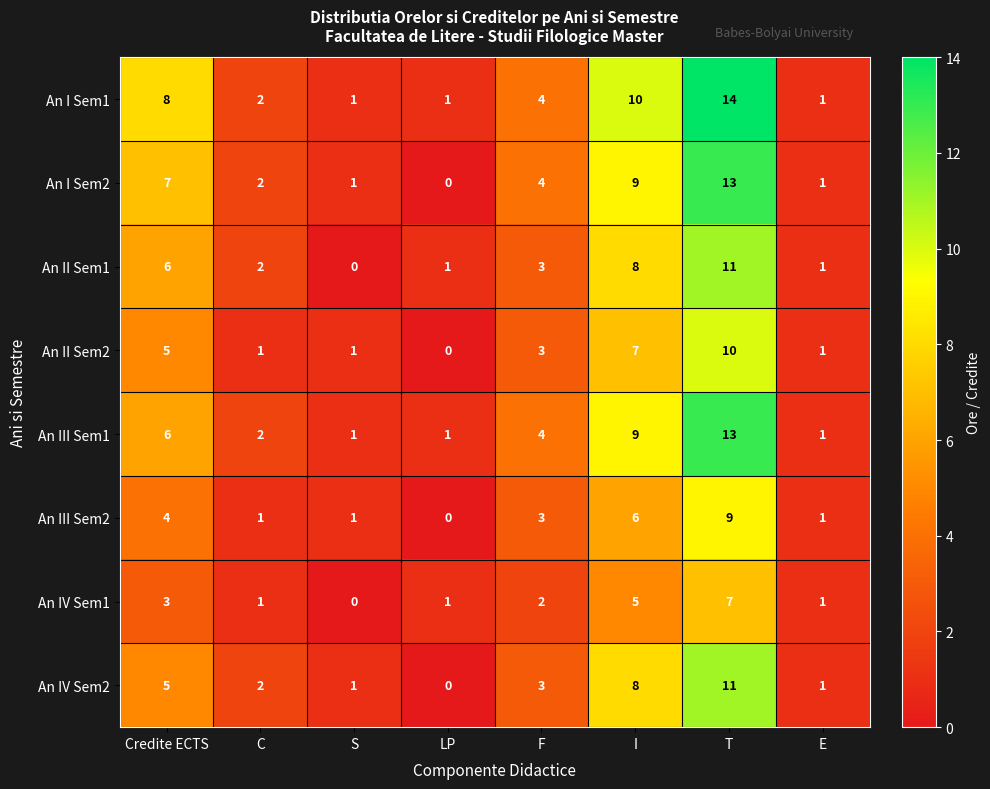

What is the difference between the second highest and second lowest values in the An II Sem1 series?

7